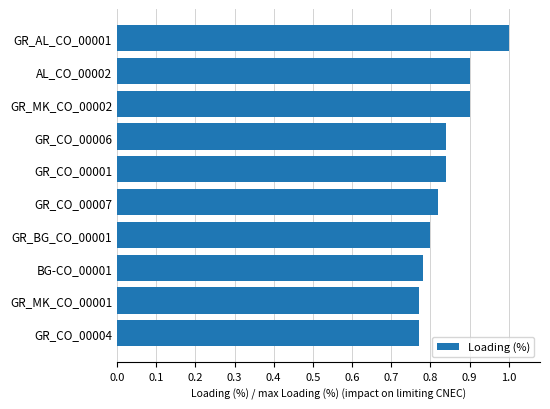

Count the number of categories in the chart.

10